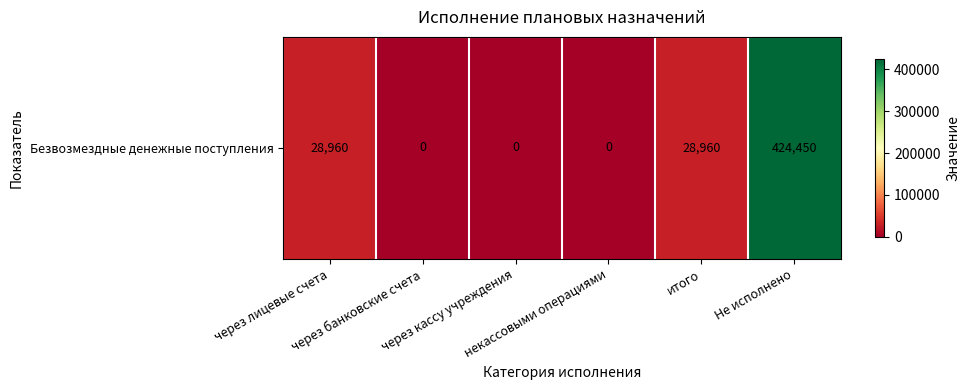

Where does the data first go above 28960?

Не исполнено